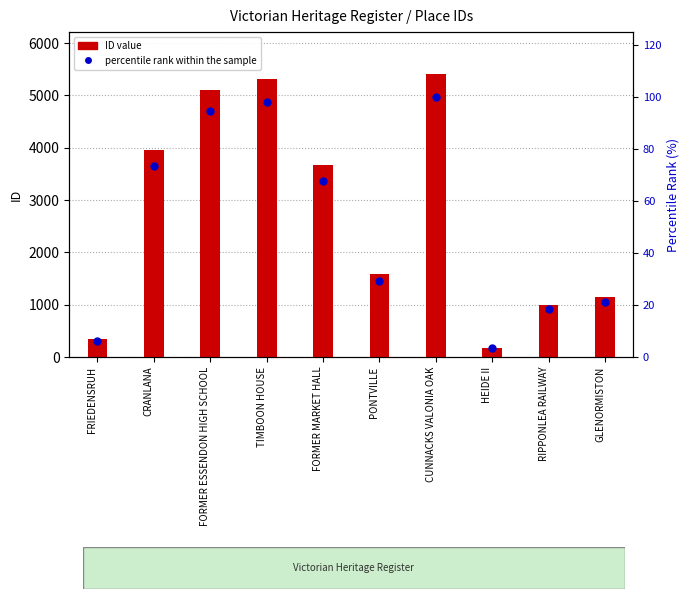

Which series contains the lowest Y value?

percentile rank within the sample